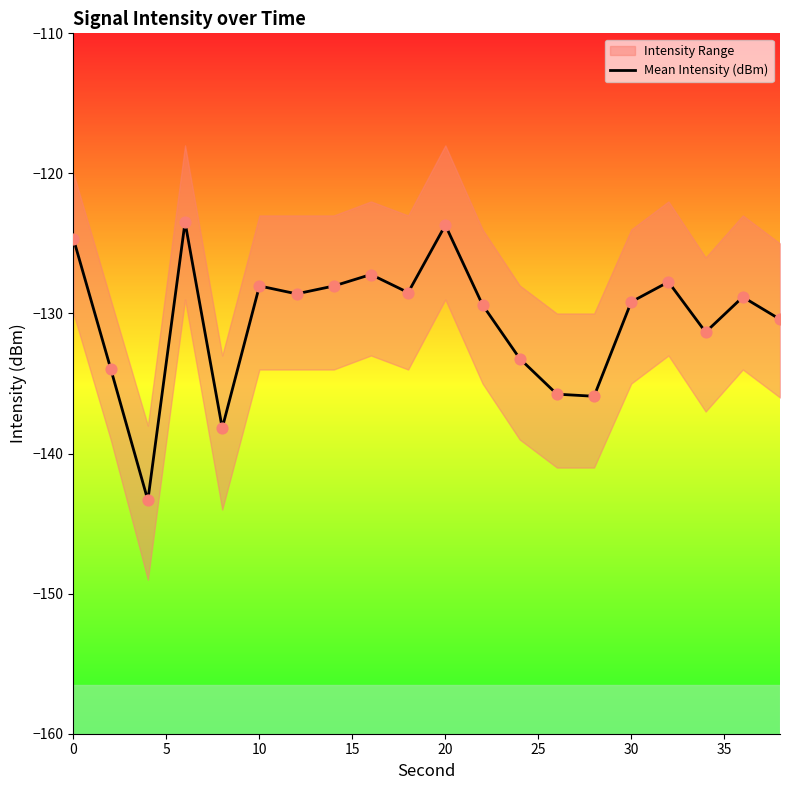

The value of Mean Intensity (dBm) at 0 is -124.7. True or false?

True